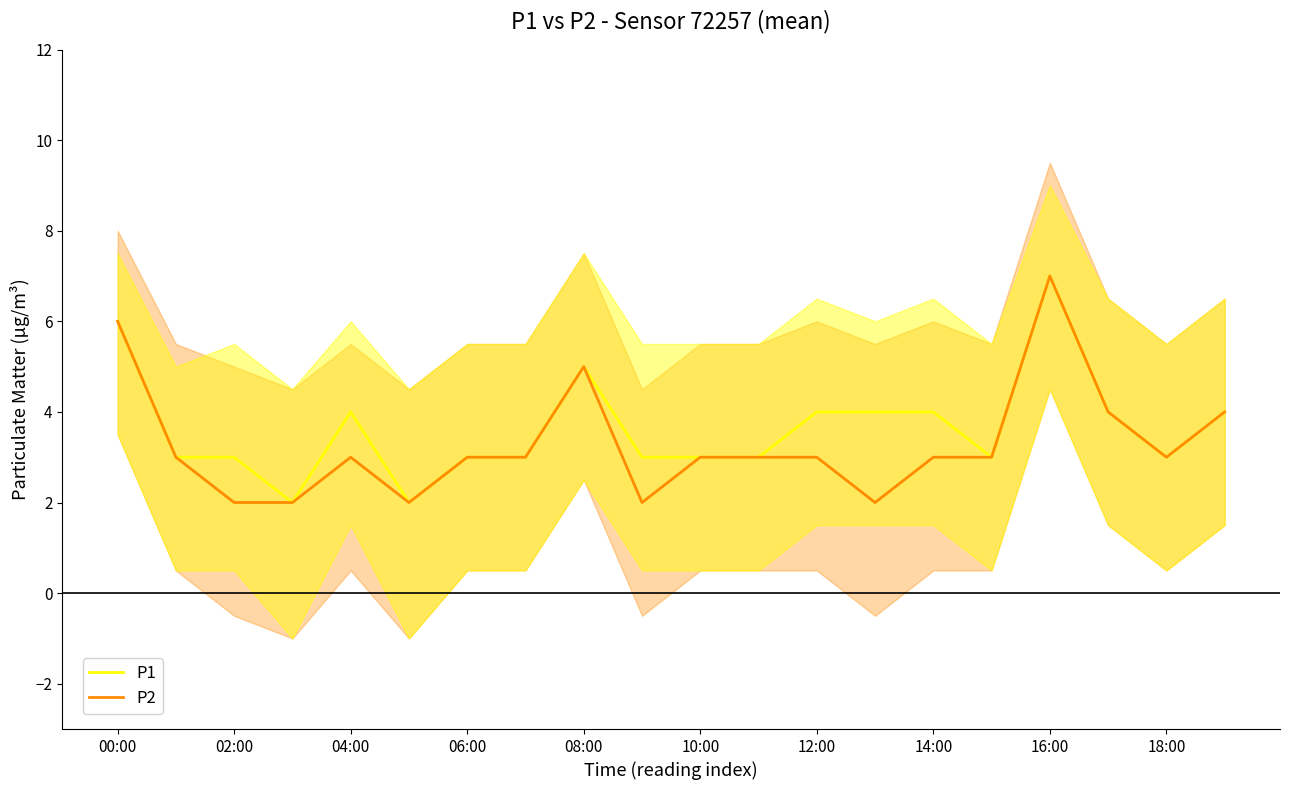

What is the highest value of the P1 series?

7